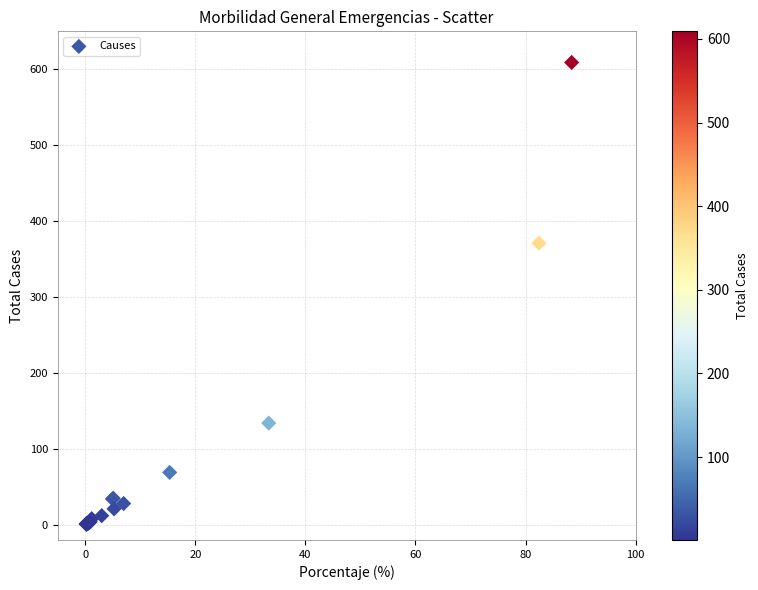

What Y value in the scatter plot is closest to 305?

371